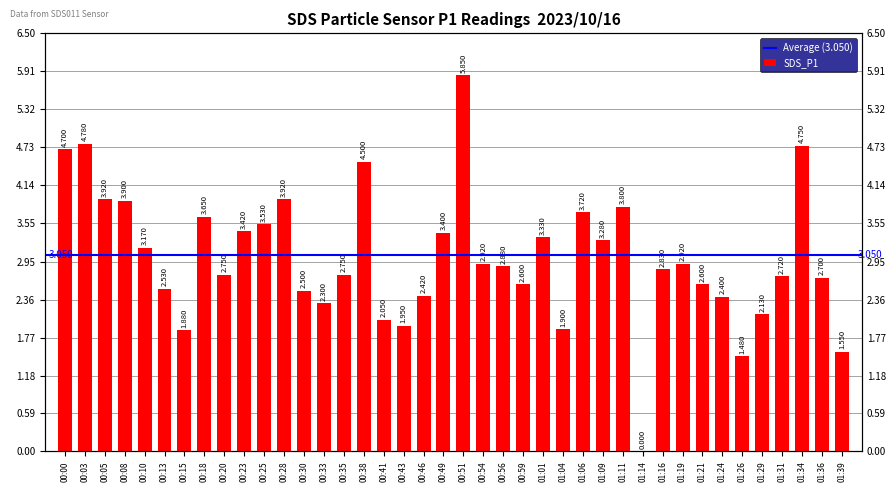

Which label corresponds to the largest value in the chart?

00:51